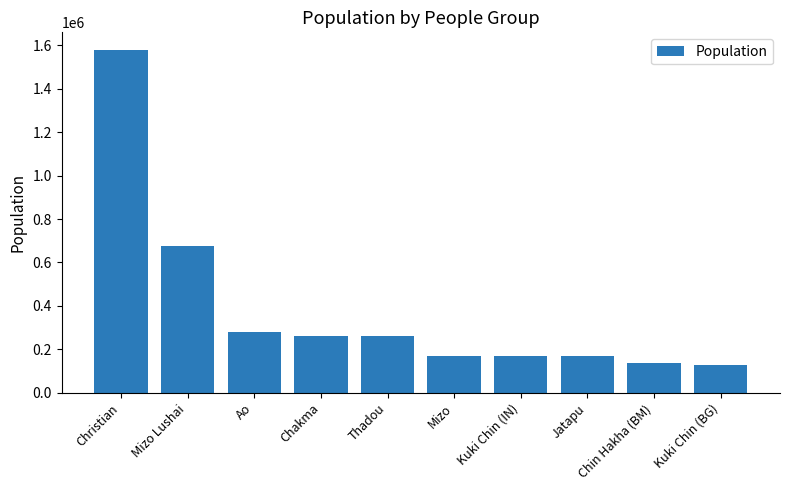

Where does the data first go above 260000?

Christian